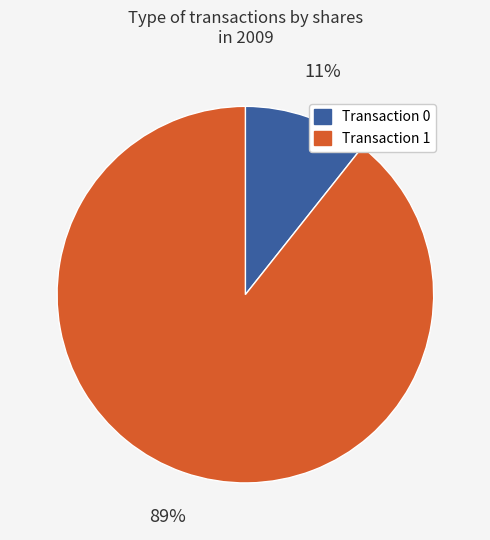

Does any single category account for the majority?

Yes